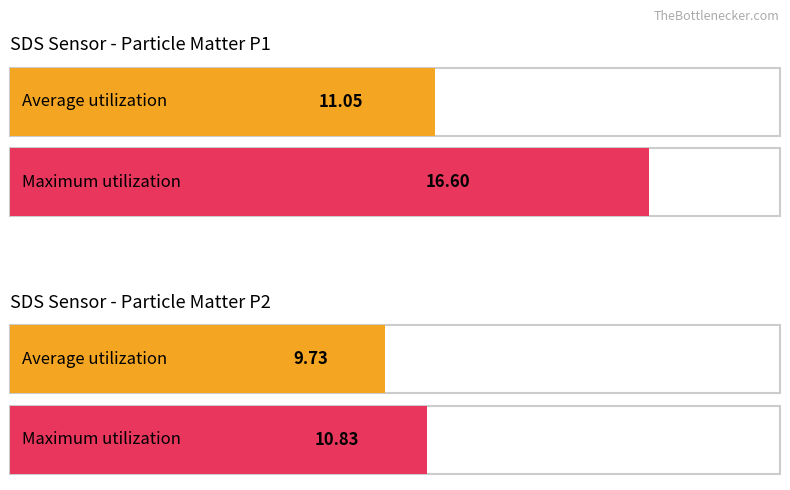

What are all the series names shown in the legend?

Average utilization, Maximum utilization